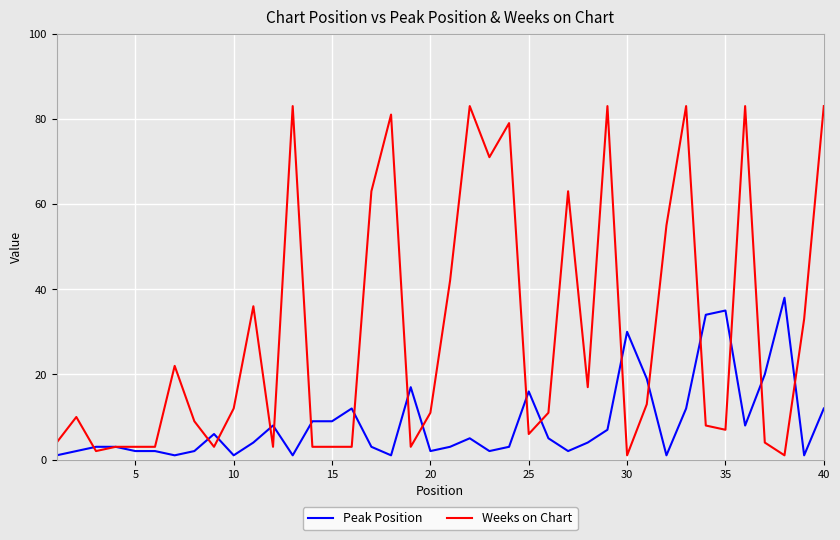

Which series has the widest spread of values?

Weeks on Chart